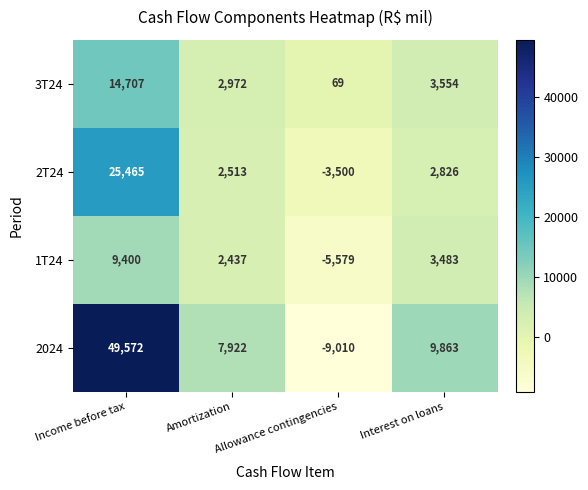

What is the difference between the 3T24 values at Income before tax and Amortization?

11735